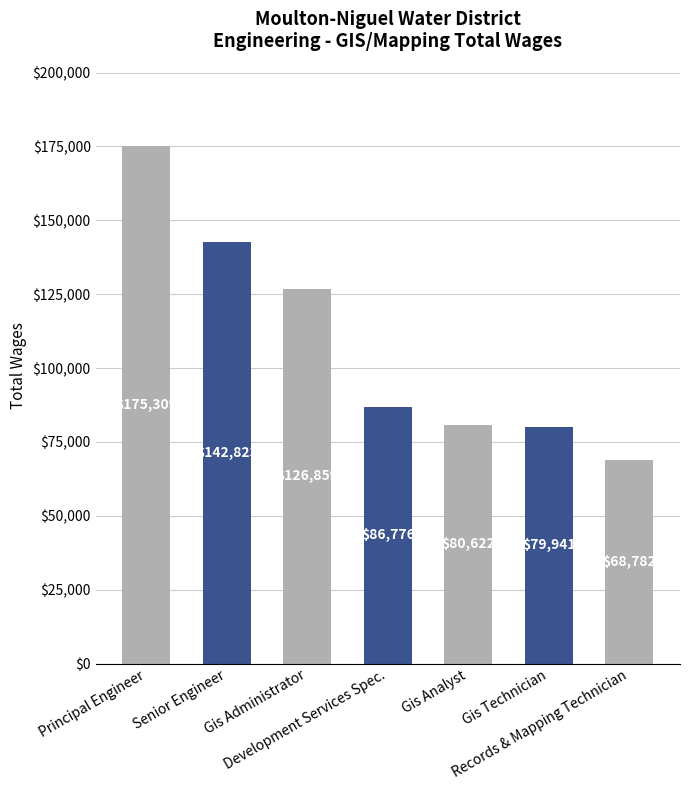

Is it true that the value at Gis Administrator is 169446?

False